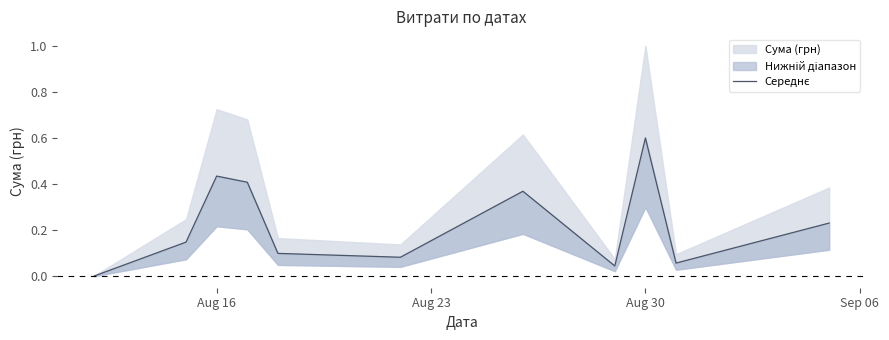

What is the value of the 10th point from the left?

0.1